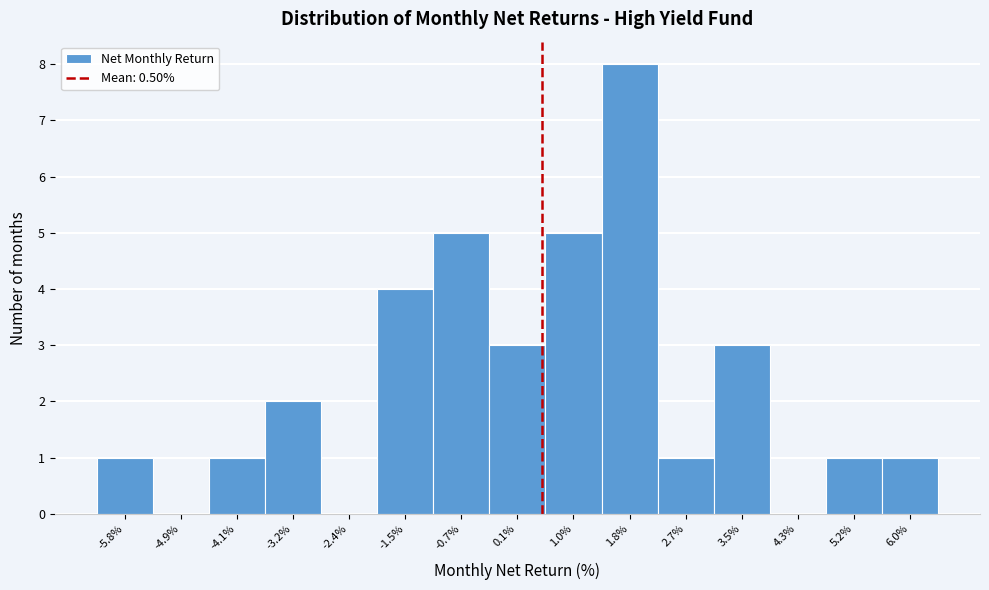

Over which range of the x-axis is the bar tallest?

1.39 to 2.23